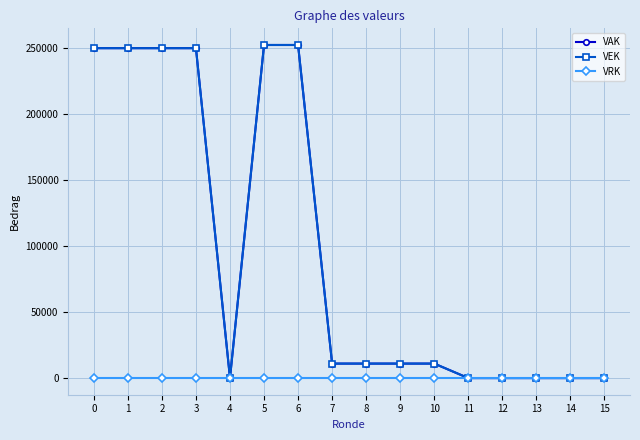

How many lines are shown in the chart?

3